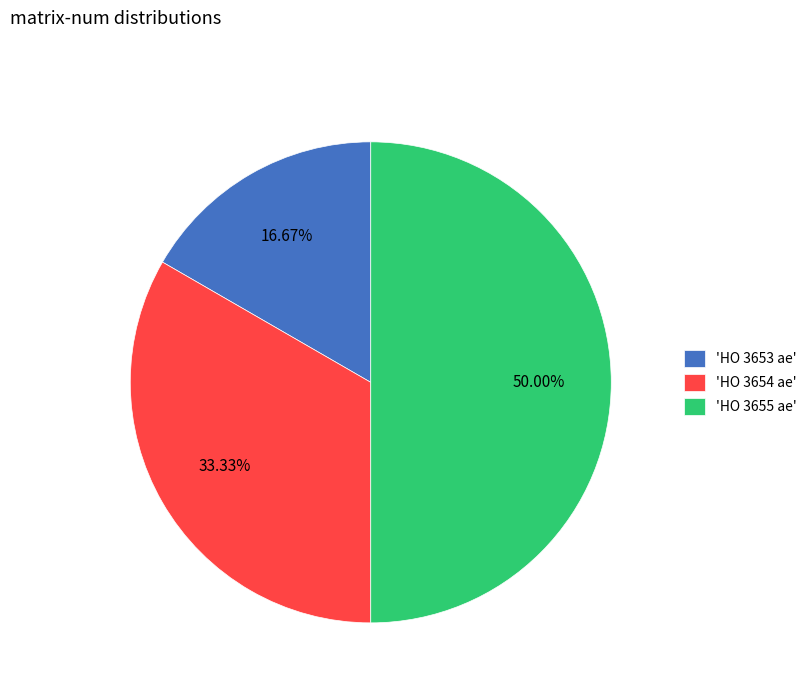

Does 'HO 3654 ae' account for over 50% of the chart?

No